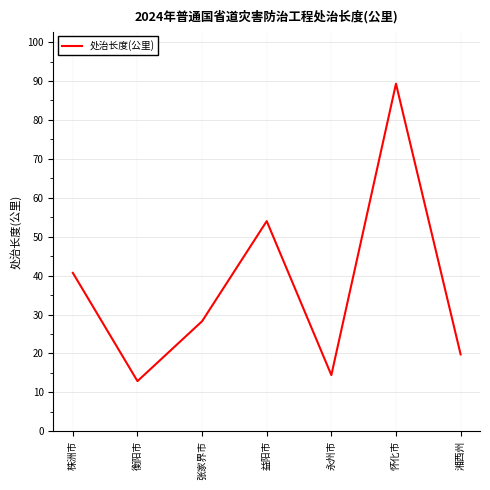

Reading right to left, extract all data points from this chart.

19.8	89.3	14.4	54.0	28.3	12.9	40.7